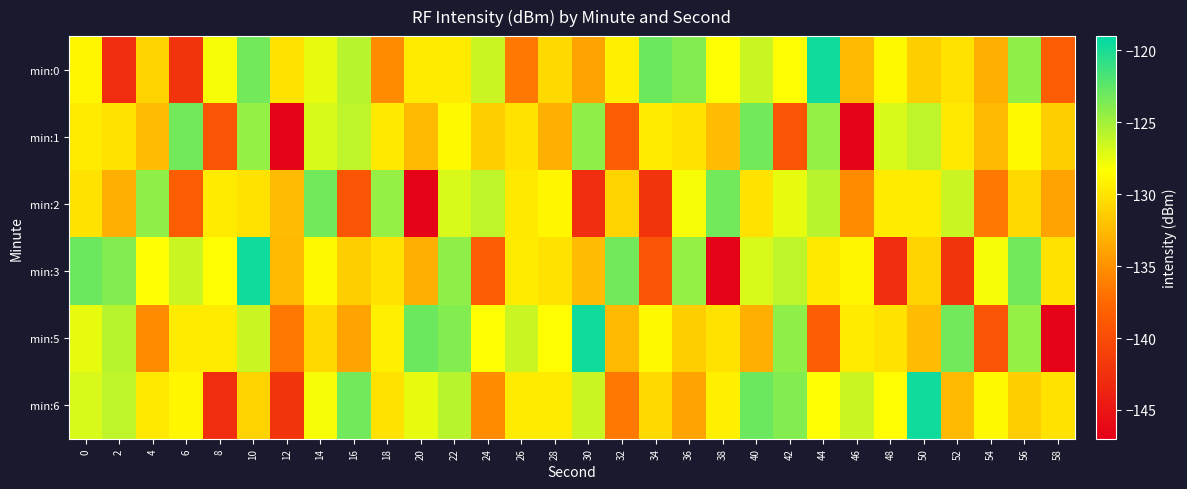

At 0, list the series in order from largest to smallest.

min:3, min:6, min:5, min:0, min:1, min:2